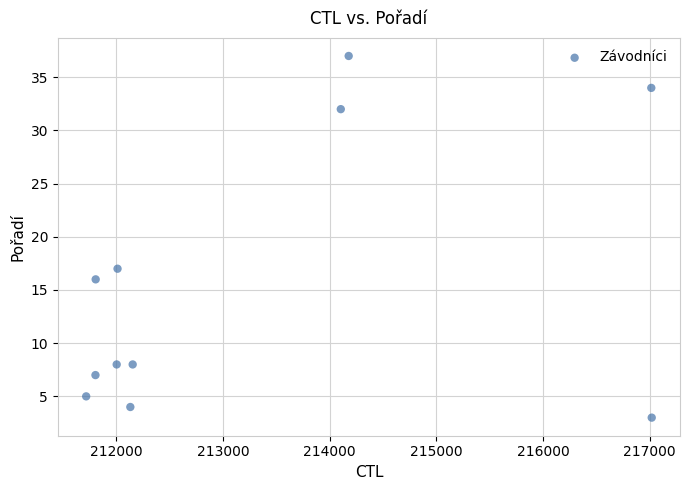

What is the average X value?

213268